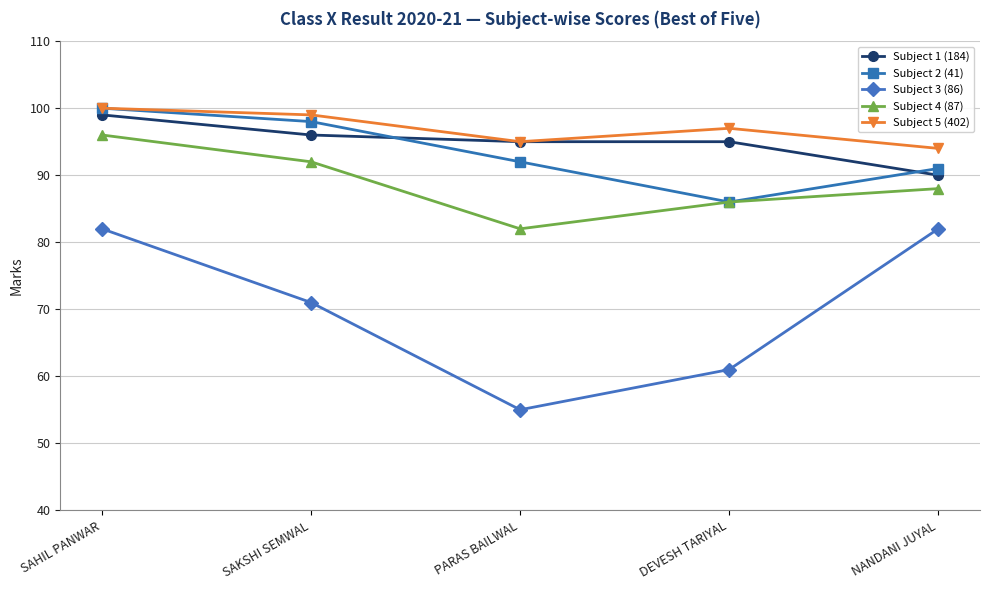

What is the sum of the Subject 5 (402) values at PARAS BAILWAL and SAKSHI SEMWAL?

194